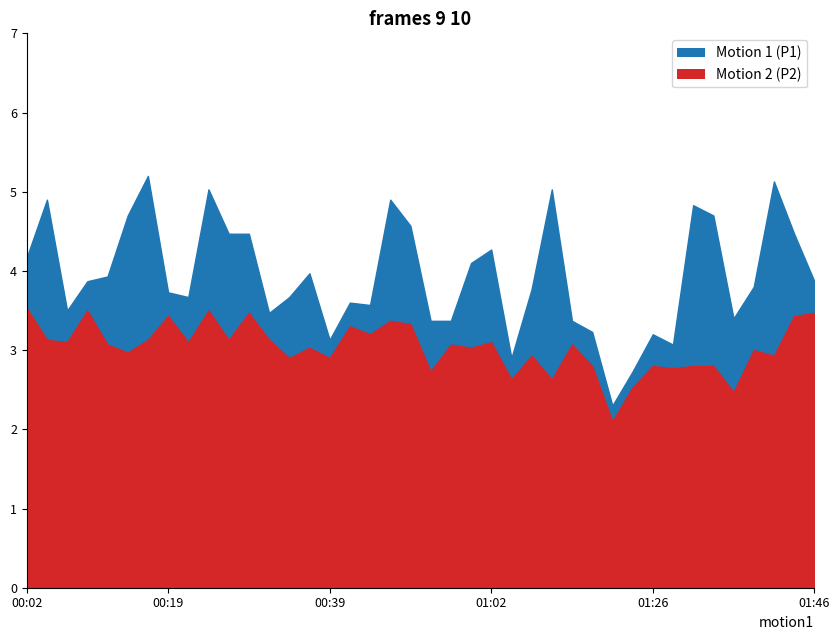

Where is the first local minimum for P1?

00:07